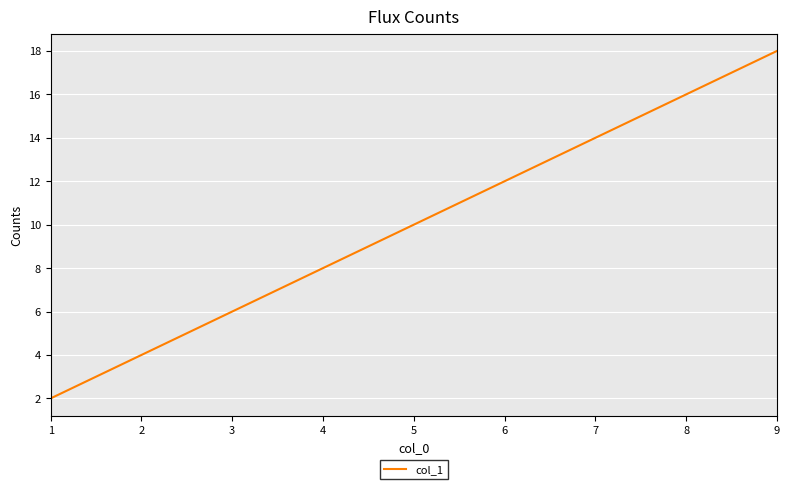

Reading left to right, what are all the values shown in this chart?

1=2	2=4	3=6	4=8	5=10	6=12	7=14	8=16	9=18